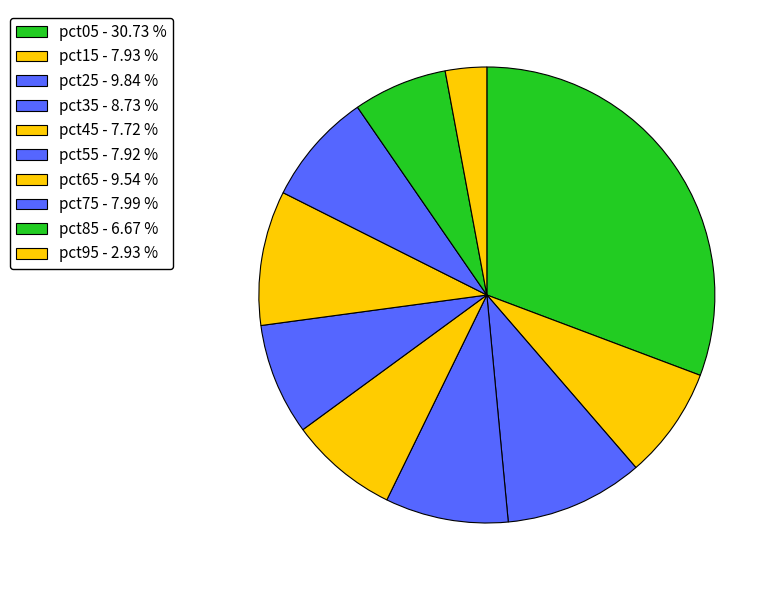

How many segments does this pie chart have?

10